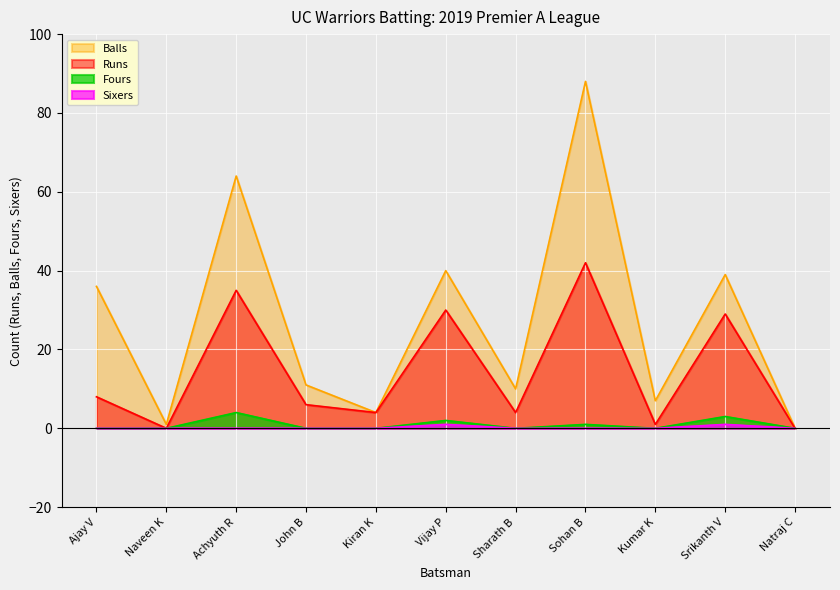

How many values in Sixers are above zero?

2